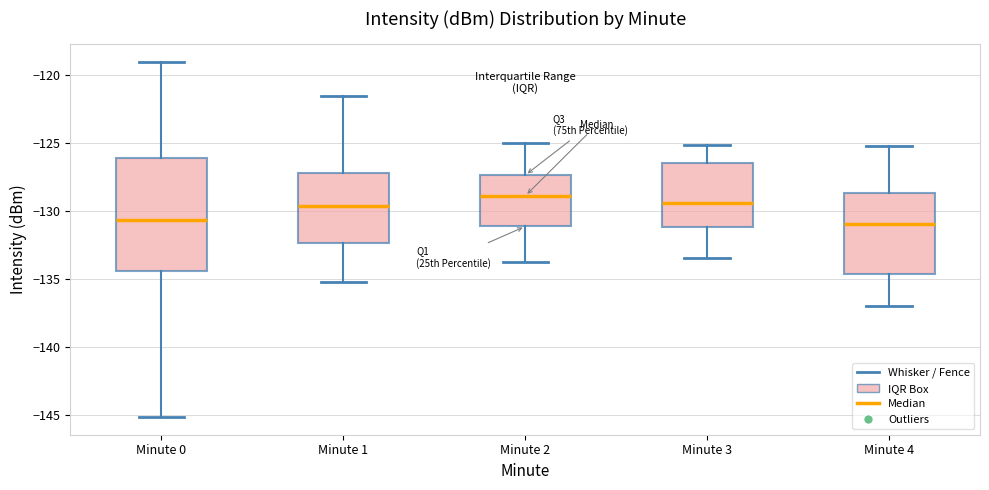

Reading left to right, read every box against the y-axis: the position of its median line, the range the box covers, and the ends of its whiskers. The values are not printed on the chart, so give them approximately, as read against the axis.

Minute 0: median -130.5, box -134.5 to -126.0, whiskers -145.0 to -119.0
Minute 1: median -129.5, box -132.5 to -127.0, whiskers -135.5 to -121.5
Minute 2: median -129.0, box -131.0 to -127.5, whiskers -134.0 to -125.0
Minute 3: median -129.5, box -131.0 to -126.5, whiskers -133.5 to -125.0
Minute 4: median -131.0, box -134.5 to -128.5, whiskers -137.0 to -125.0